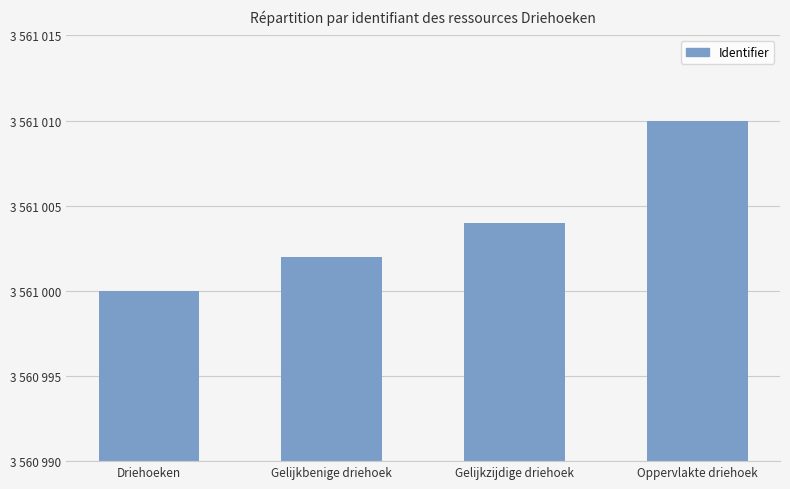

Does the chart contain any negative values?

No